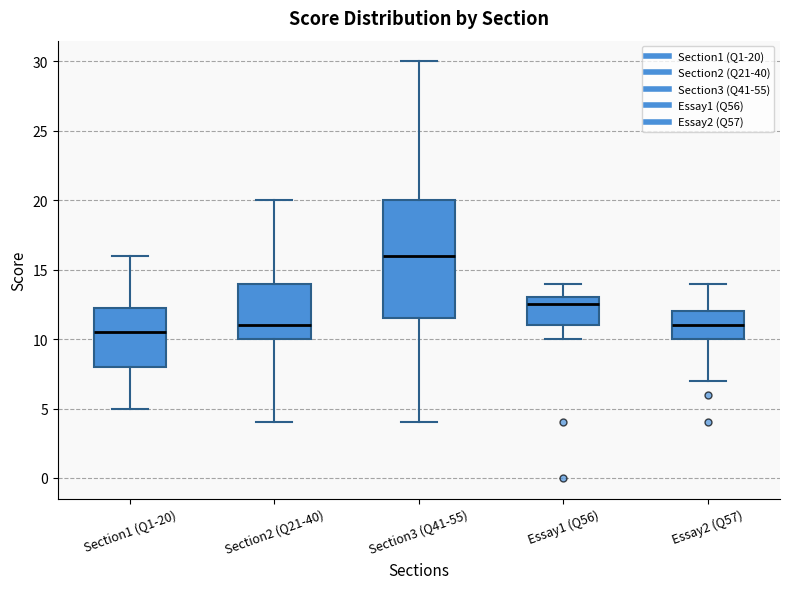

Which box has the lowest median line?

Section1 (Q1-20)